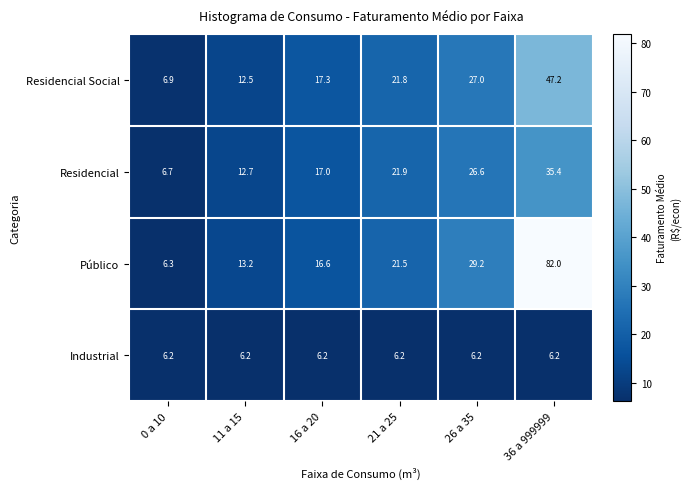

What is the minimum value shown in the chart?

6.2